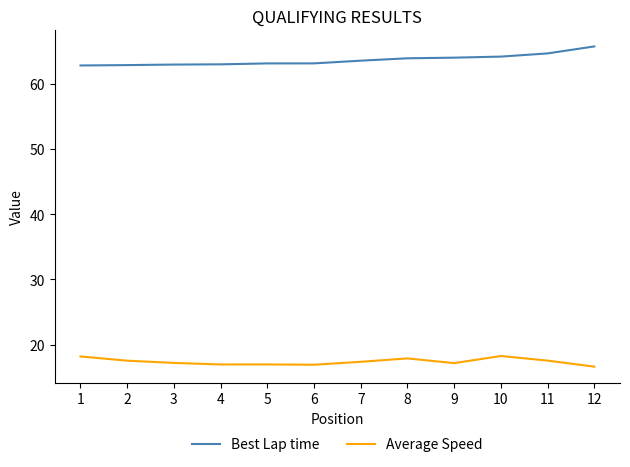

What are all the series names shown in the legend?

Best Lap time, Average Speed